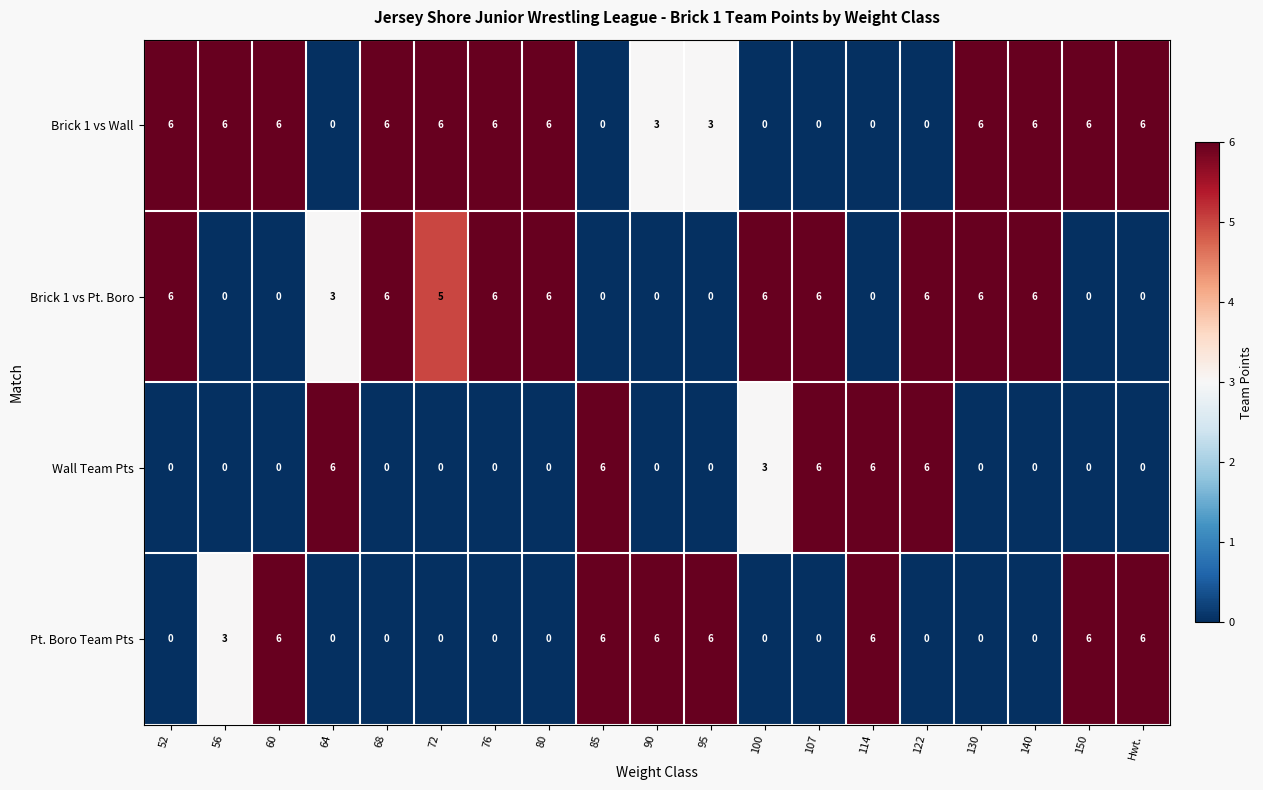

At how many categories does at least one series exceed 2?

19